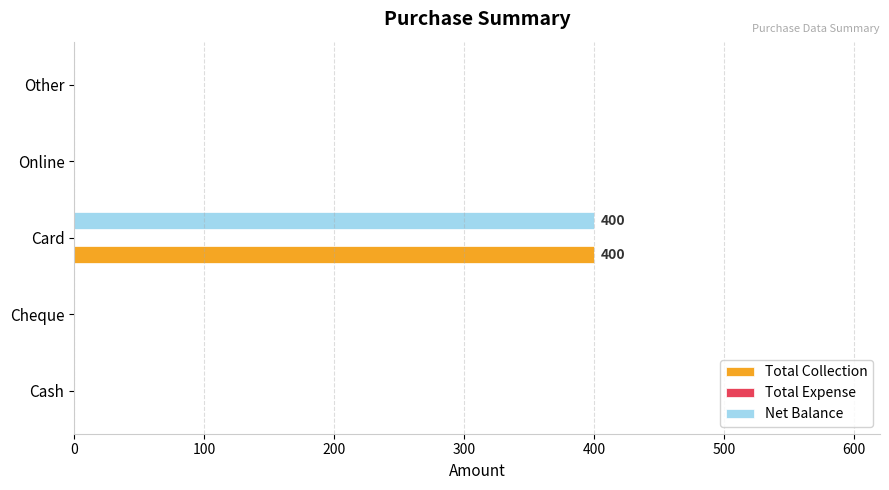

At which label does Total Collection reach its peak?

Card